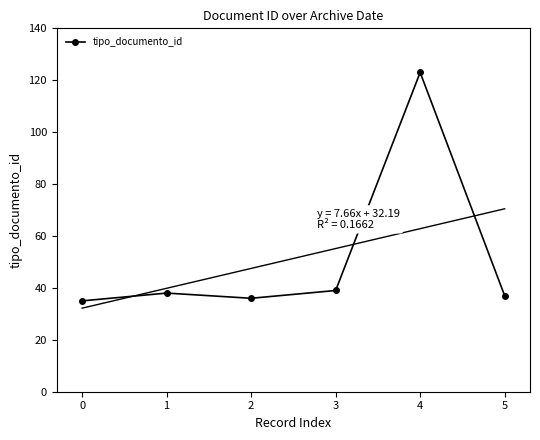

Where is the first local minimum for tipo_documento_id?

2